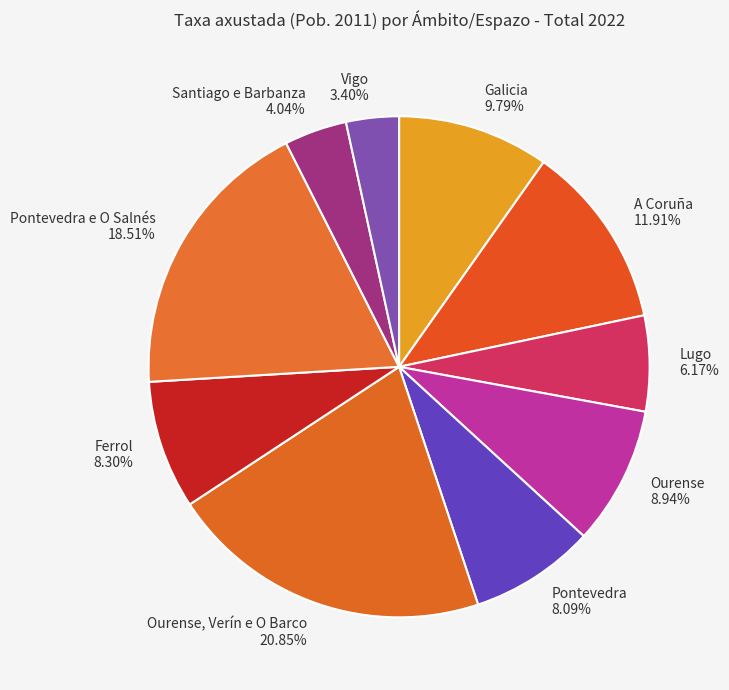

To the nearest percent, what is the difference between the largest and smallest slice percentages?

17%